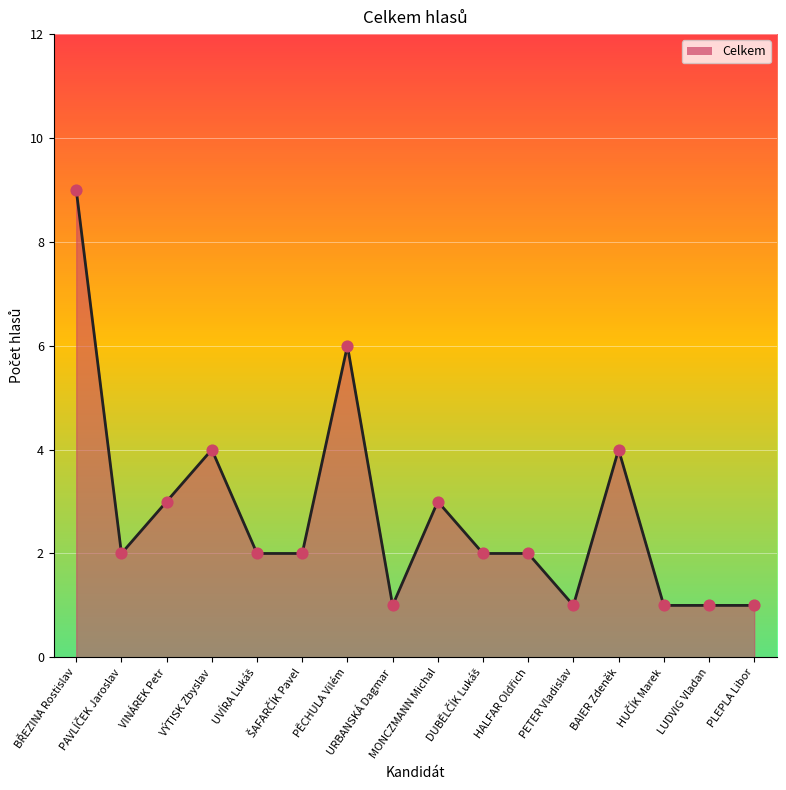

Between VINÁREK Petr and PETER Vladislav, which is larger?

VINÁREK Petr